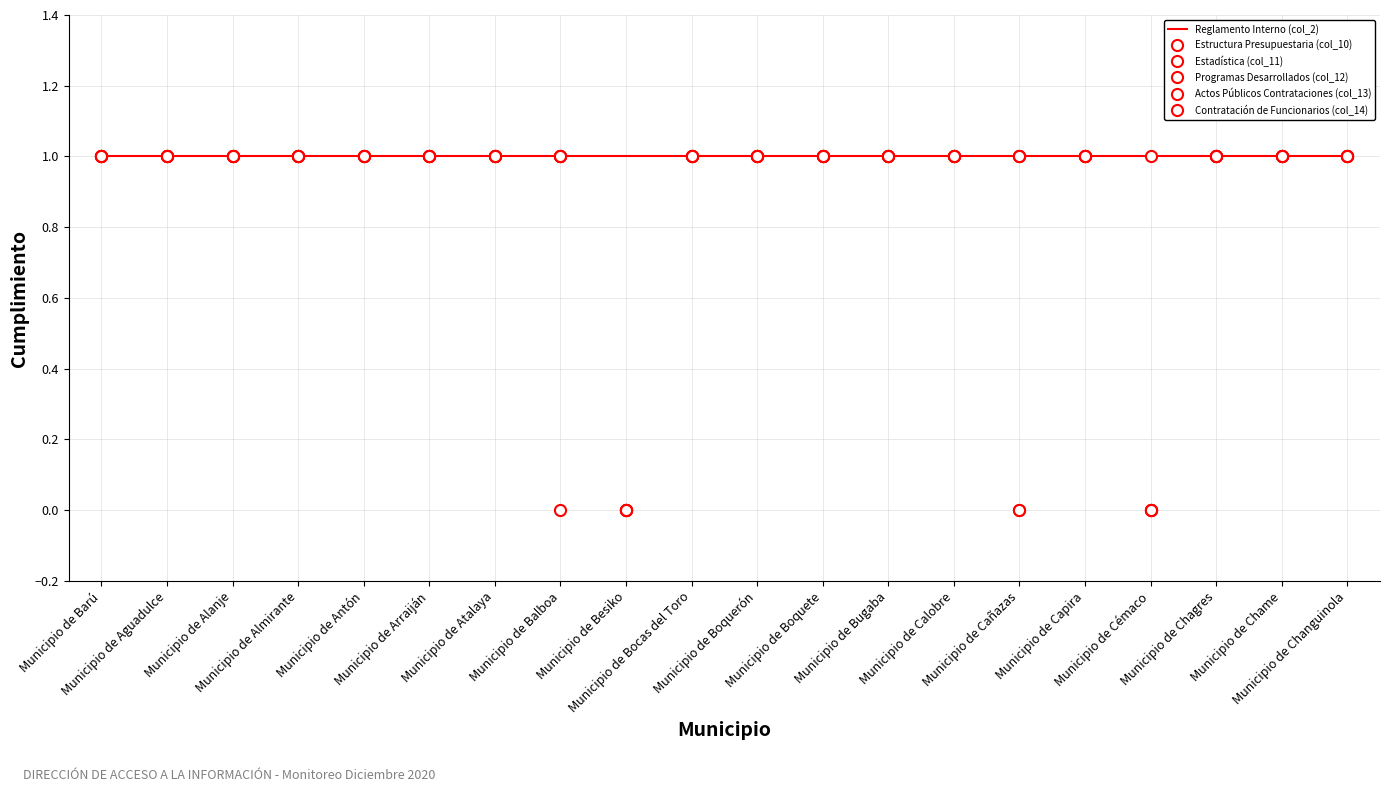

At how many categories does at least one series exceed 0?

20